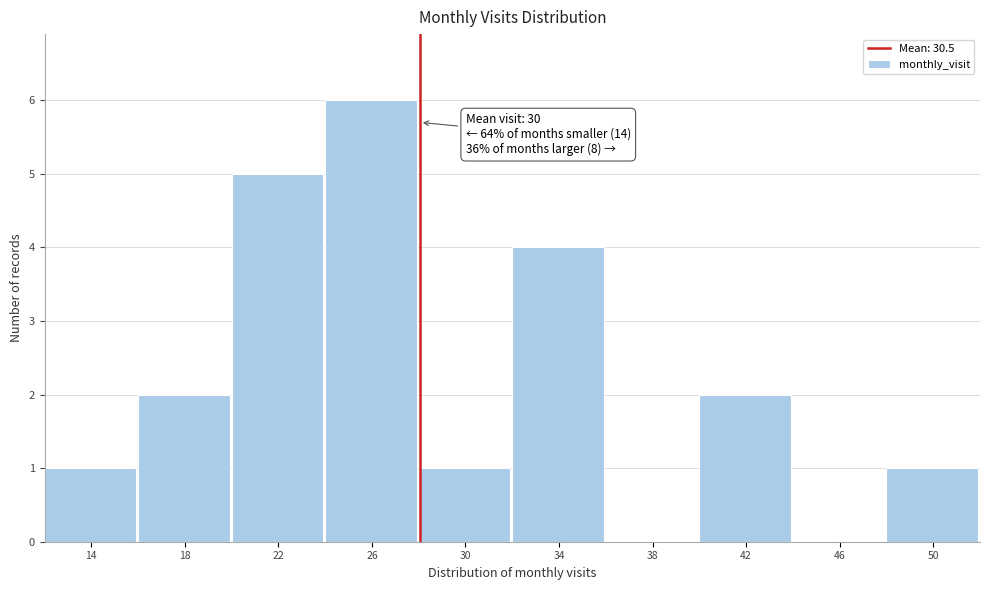

Reading right to left, transcribe all the data shown in this chart.

50=1	46=0	42=2	38=0	34=4	30=1	26=6	22=5	18=2	14=1